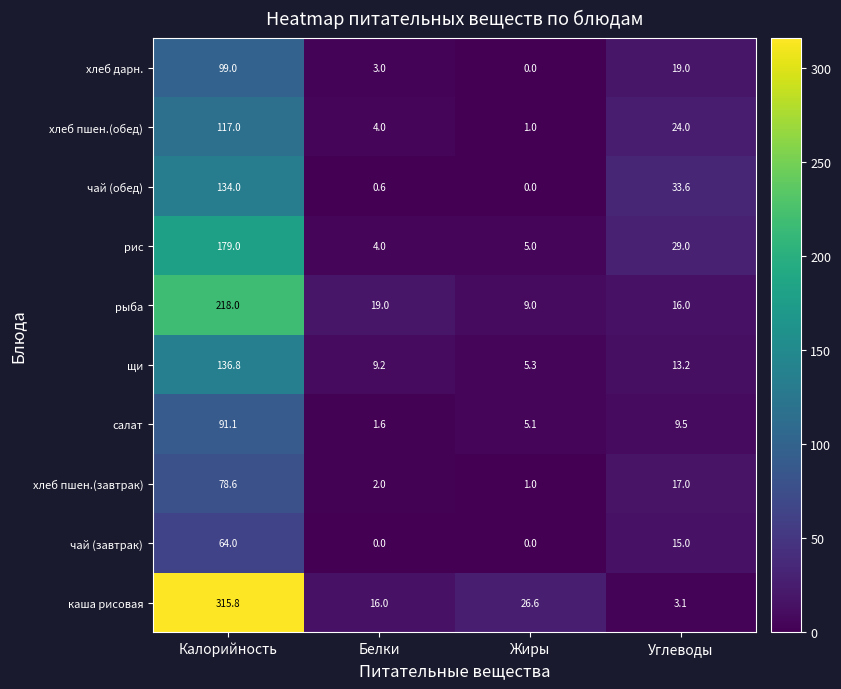

What is the sum of all рис values?

217.0